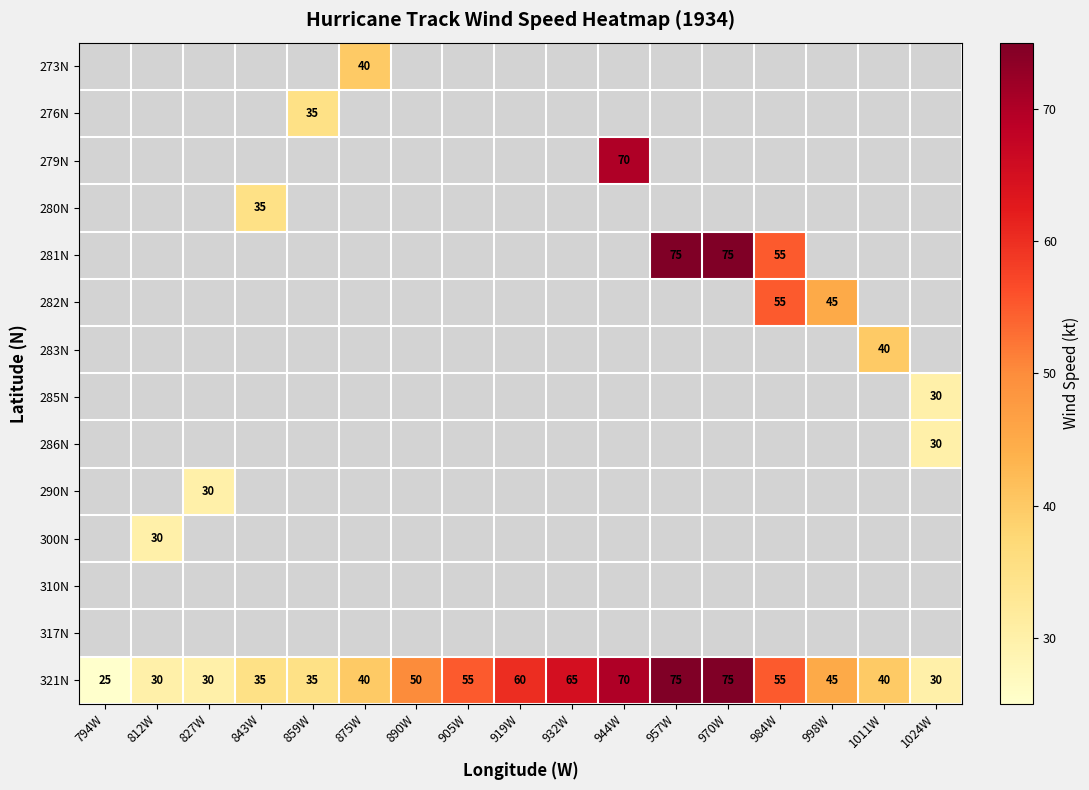

Which label corresponds to the largest value in the chart?

957W